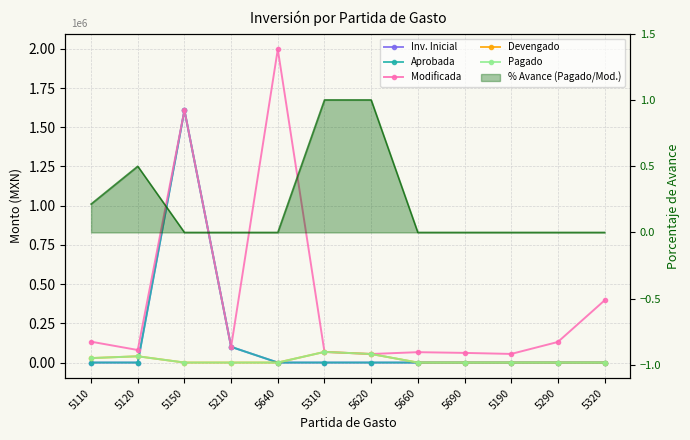

List the labels in order of Modificada value, smallest first.

5620, 5190, 5690, 5660, 5310, 5120, 5210, 5290, 5110, 5320, 5150, 5640